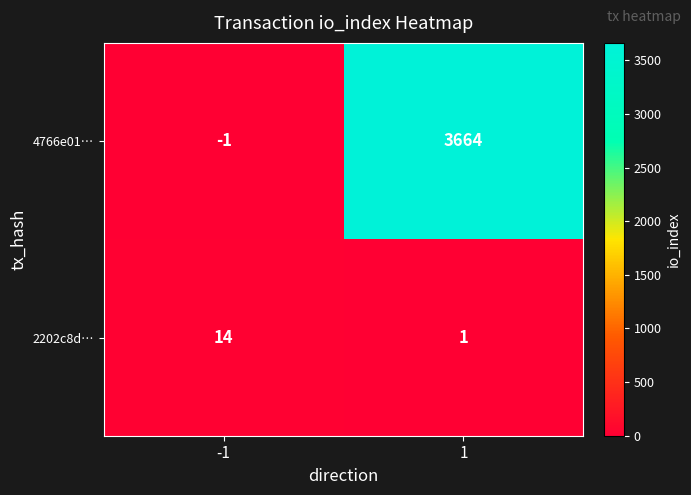

What is the total value across all series at -1?

13